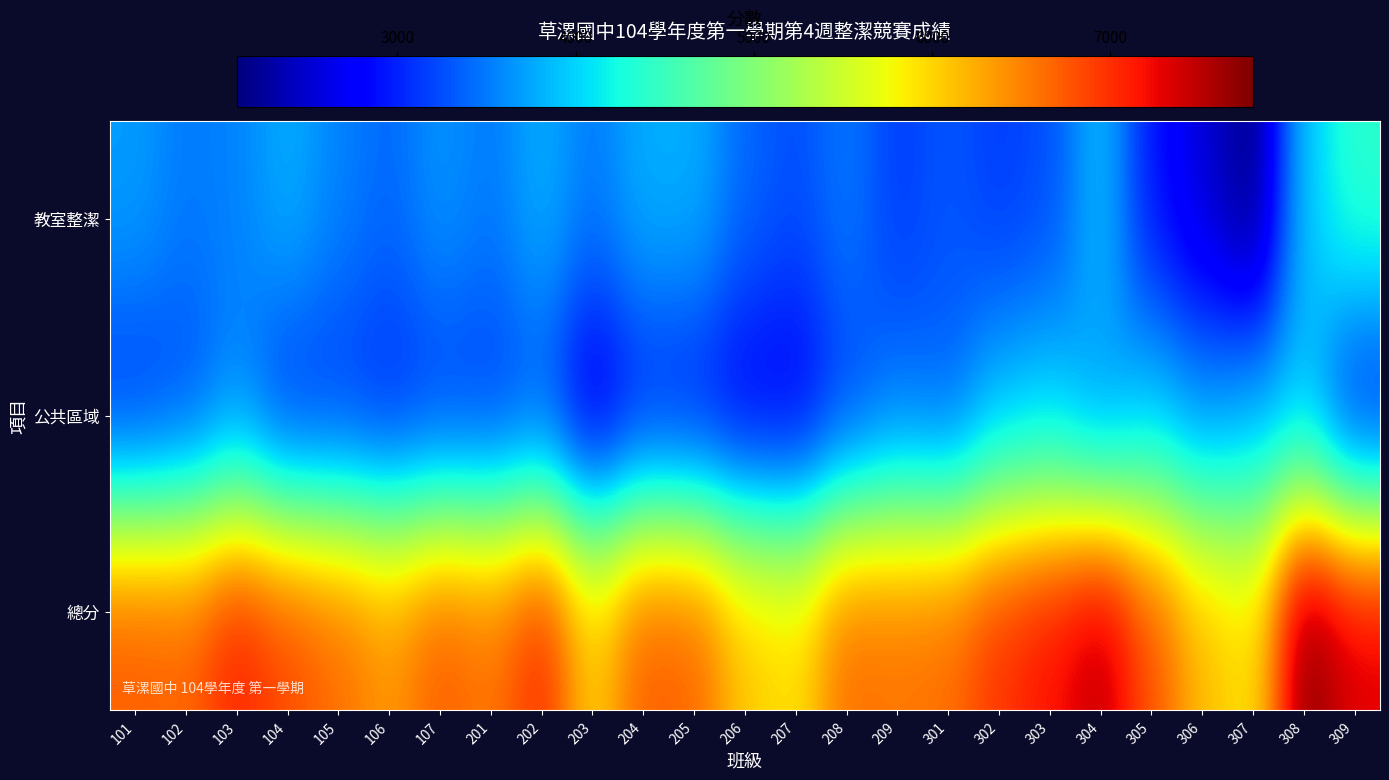

Rank the series at 308 from lowest to highest value.

公共區域, 教室整潔, 總分